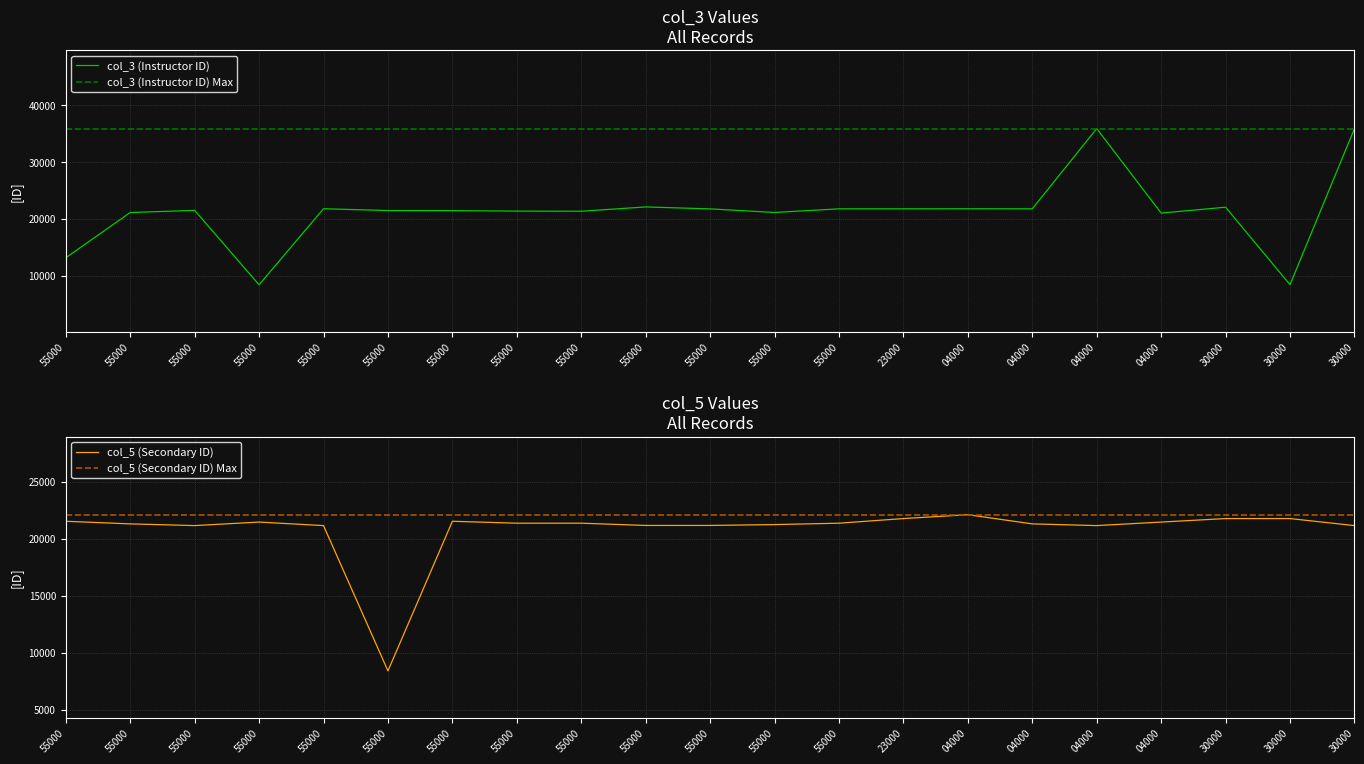

At which label is col_3 (Instructor ID) closest to 22155?

55000